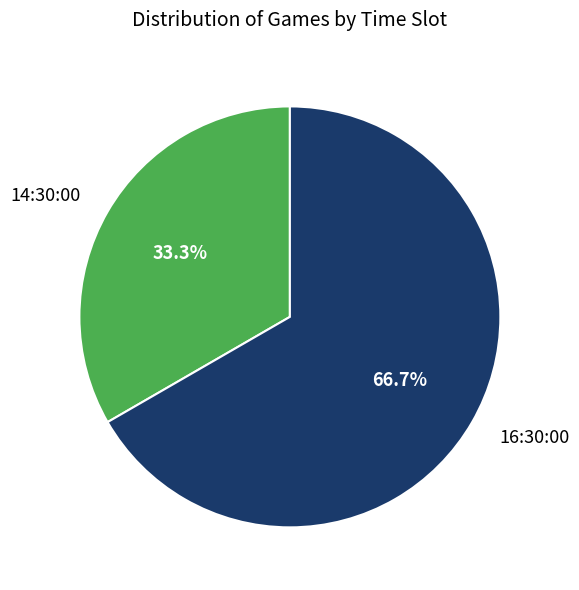

How many slices are in this pie chart?

2